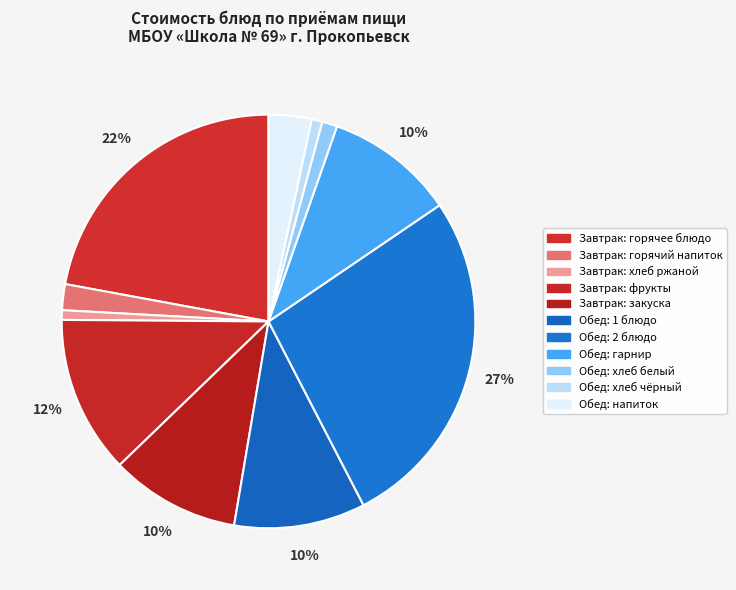

Count the number of slices in the pie.

11